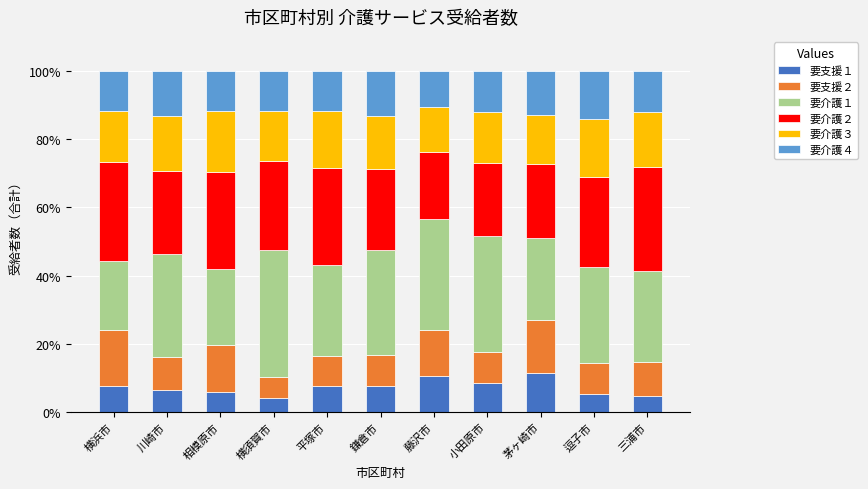

What is the maximum value for 要支援１?

11.3